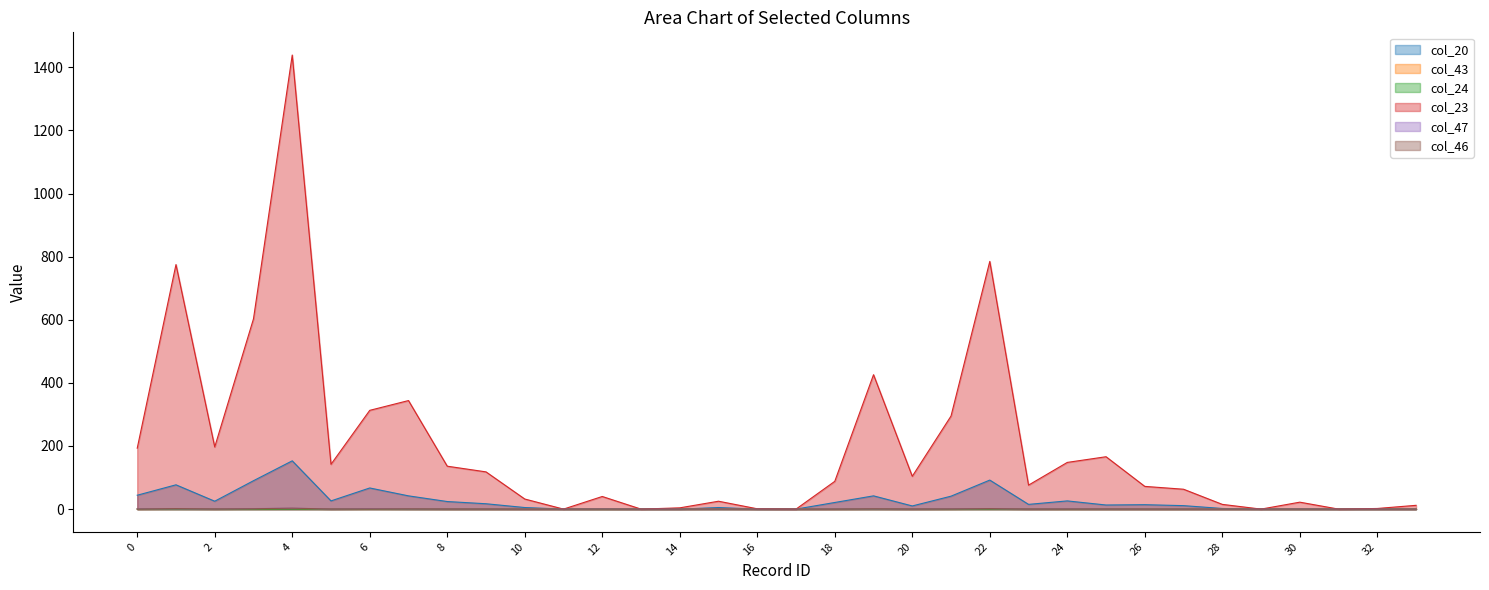

Does the chart have visible grid lines?

No